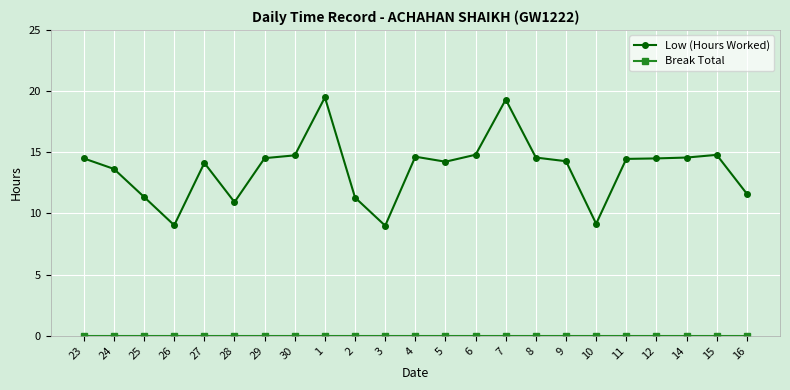

True or false: Low (Hours Worked) has a value of 9.0 at 26.

True